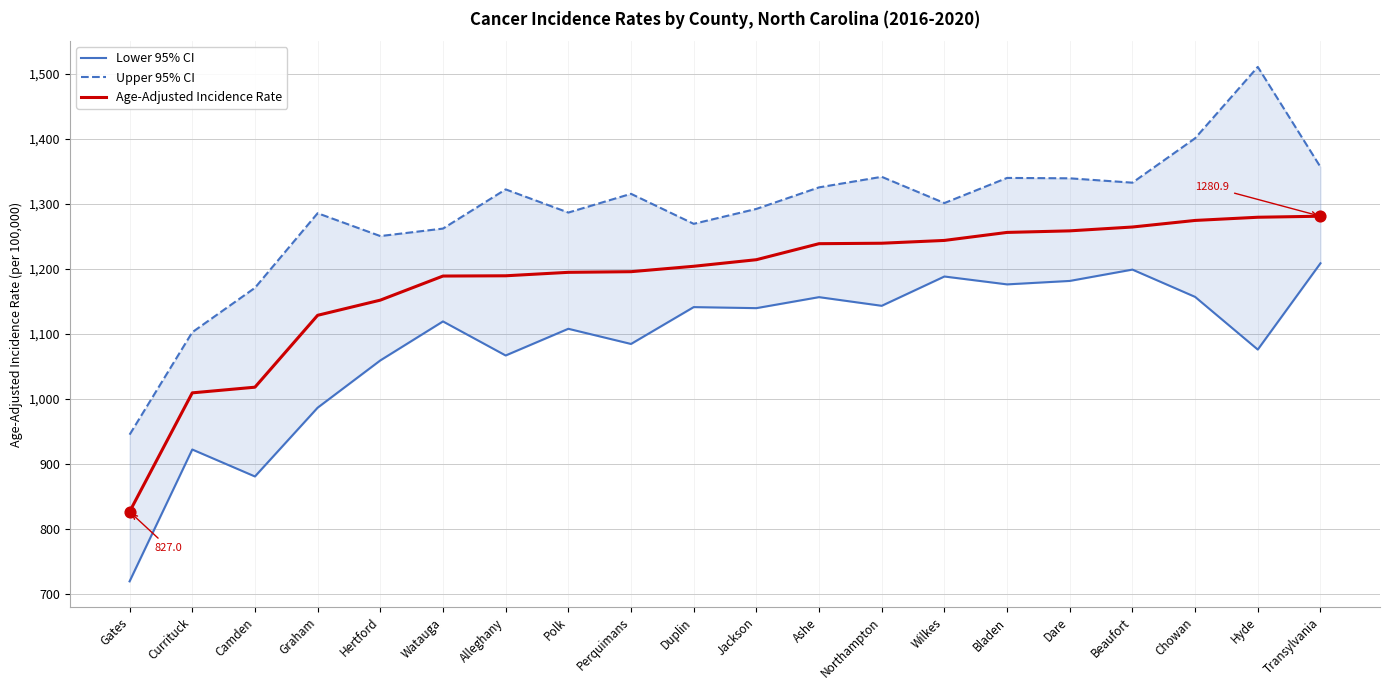

Which series reaches the minimum Y coordinate?

Lower 95% CI